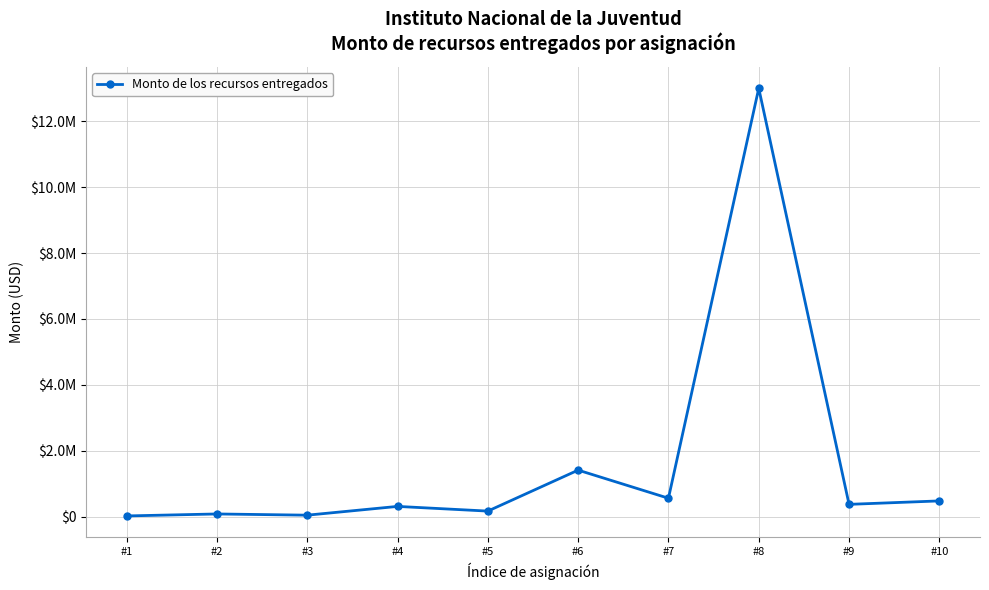

Is this an area chart (filled region under the line)?

No